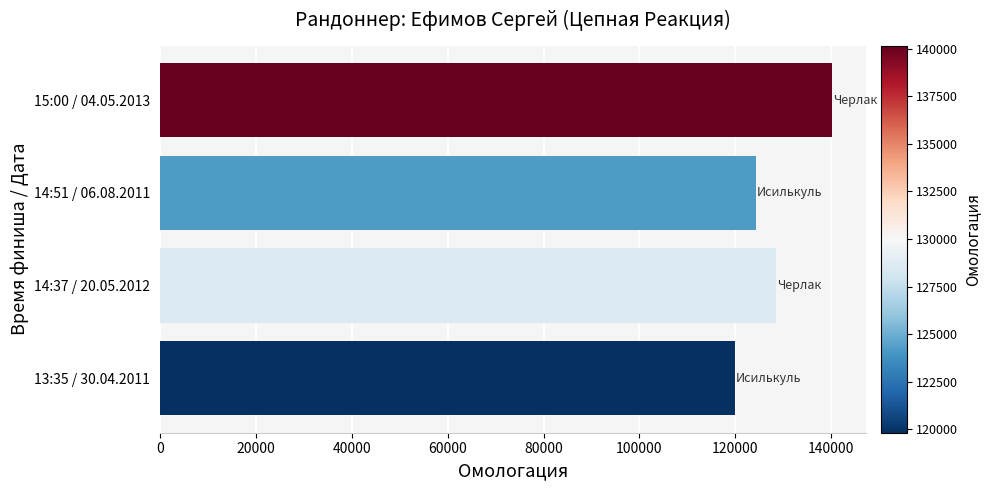

Read the value at 14:51 / 06.08.2011, to the nearest 50.

124250